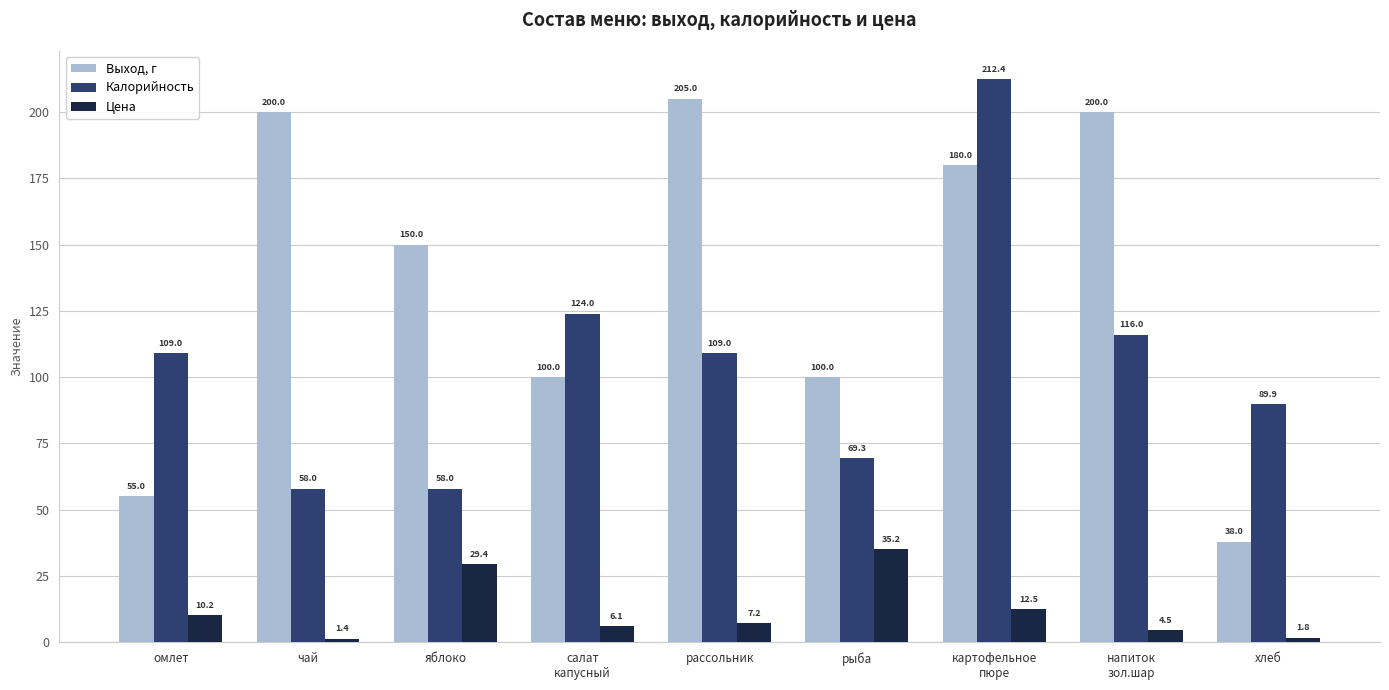

Which series has the widest spread of values?

Выход, г